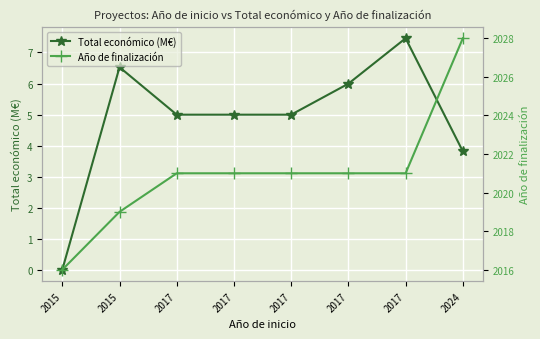

The value of Total económico (M€) at 2024 is 3.8. True or false?

True